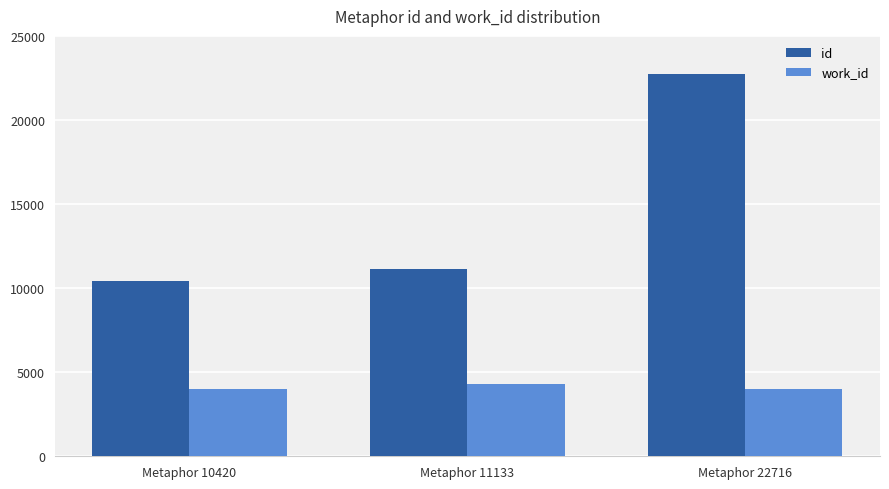

The work_id series shows 4024 at Metaphor 10420. True or false?

True